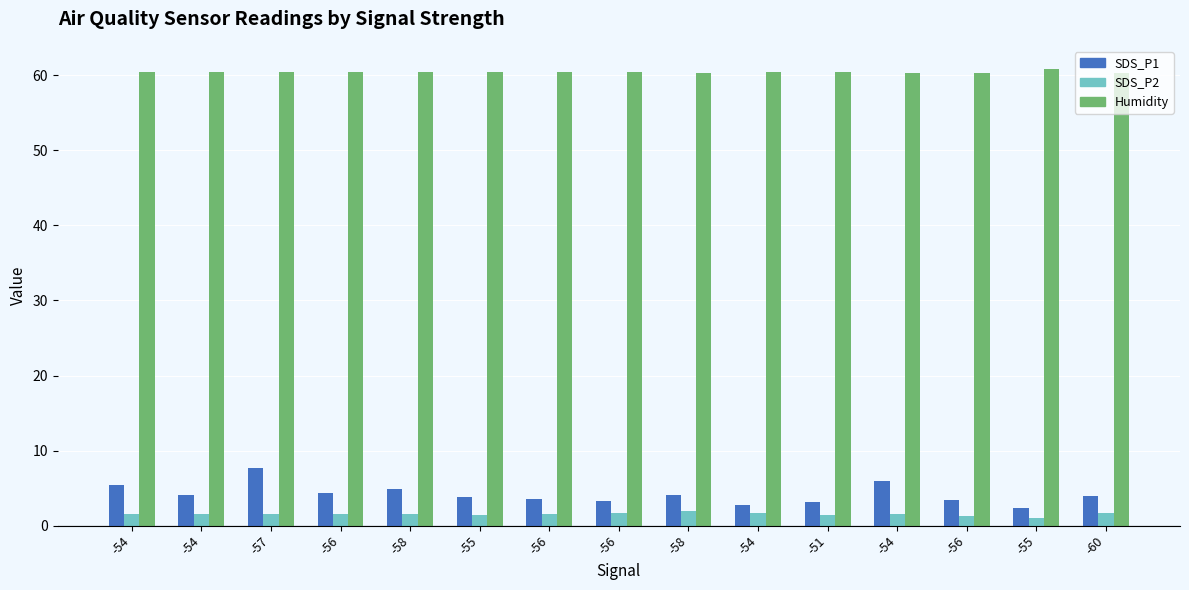

Is it true that SDS_P2 equals 1.6 at -54?

True